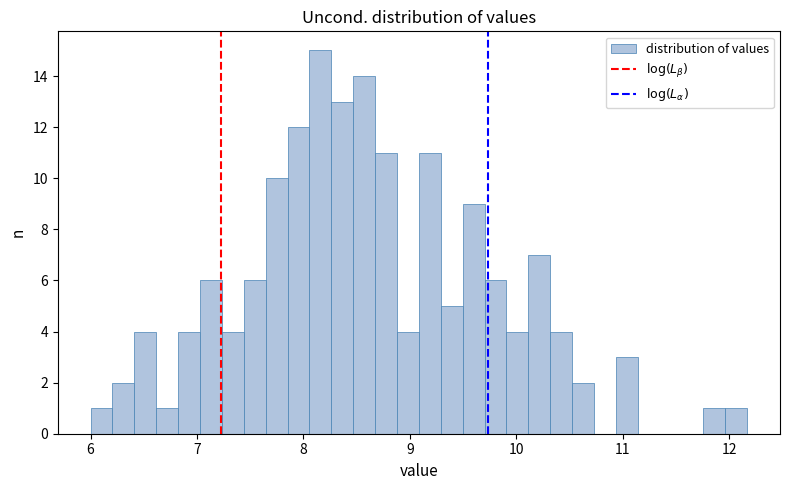

Read against the x-axis, roughly where is the centre of the tallest bar?

8.2